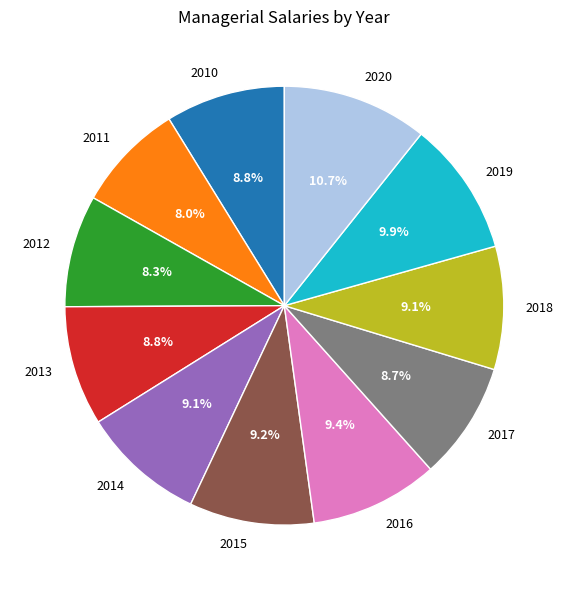

What portion of the pie excludes 2014?

90.9%